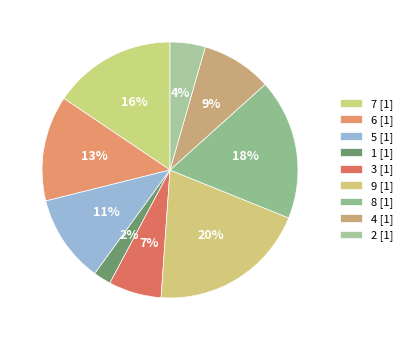

Which has a higher value, 6 or 4?

6